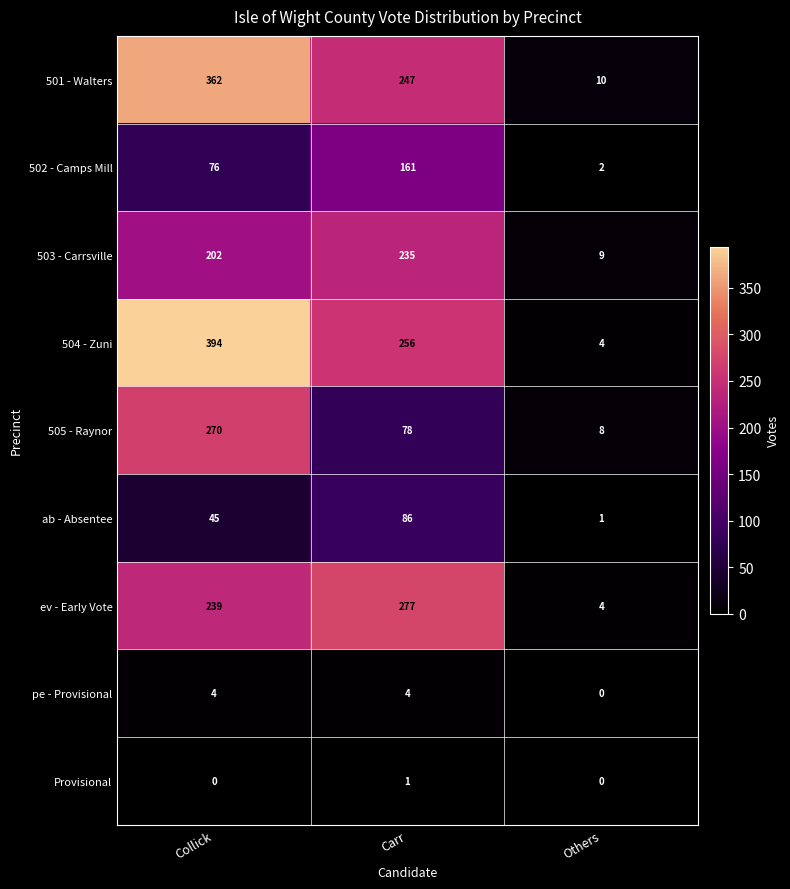

How many series are shown in this chart?

9